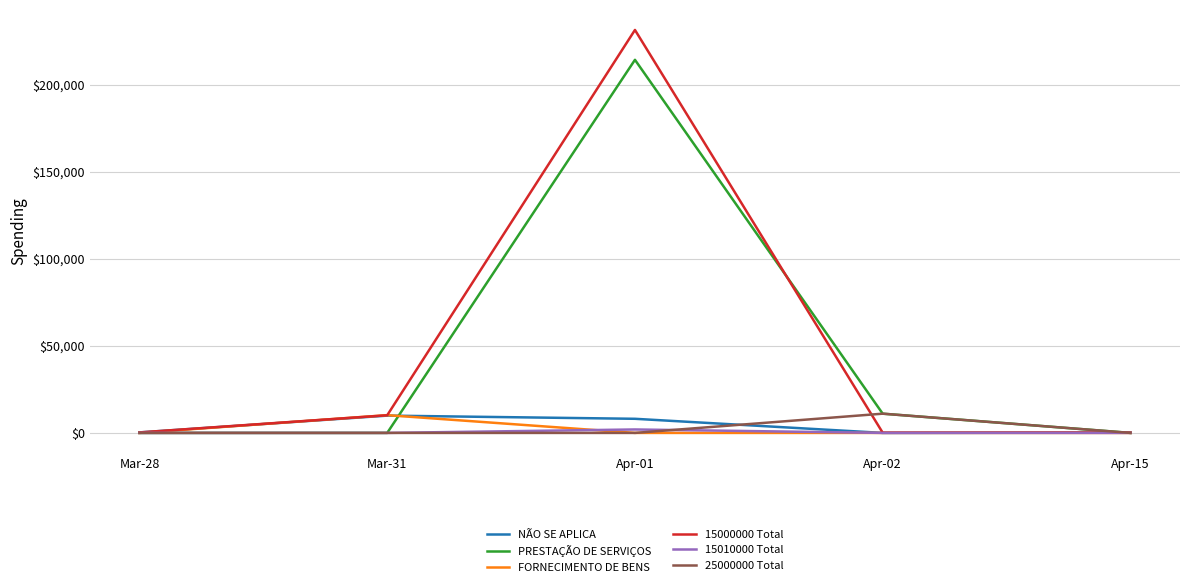

What is the maximum value shown in the chart?

231493.9